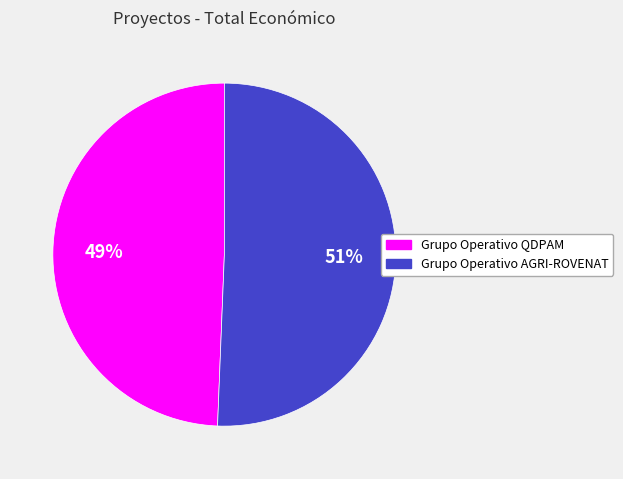

The Grupo Operativo QDPAM slice represents 39% of the pie. True or false?

False